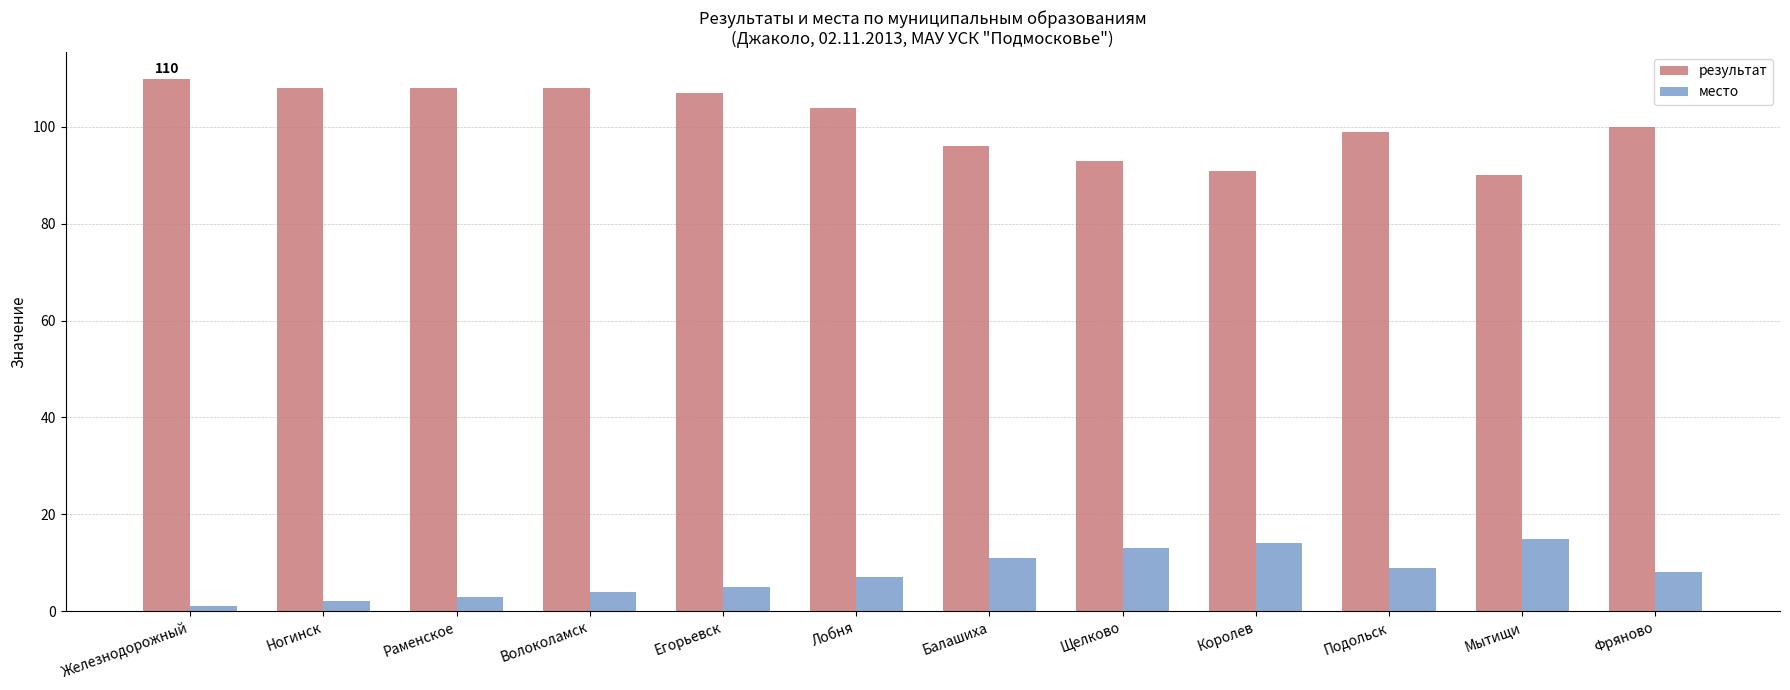

Reading left to right, transcribe all the data shown in this chart.

результат: Железнодорожный=110	Ногинск=108	Раменское=108	Волоколамск=108	Егорьевск=107	Лобня=104	Балашиха=96	Щелково=93	Королев=91	Подольск=99	Мытищи=90	Фряново=100
место: Железнодорожный=1	Ногинск=2	Раменское=3	Волоколамск=4	Егорьевск=5	Лобня=7	Балашиха=11	Щелково=13	Королев=14	Подольск=9	Мытищи=15	Фряново=8